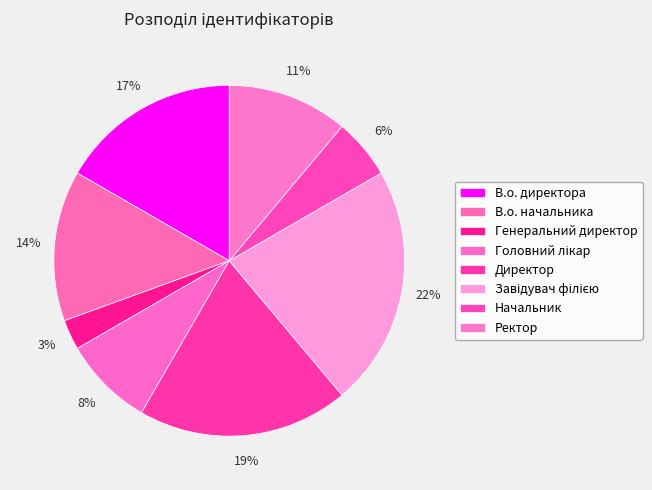

Is it true that Головний лікар is 15% of the pie?

False